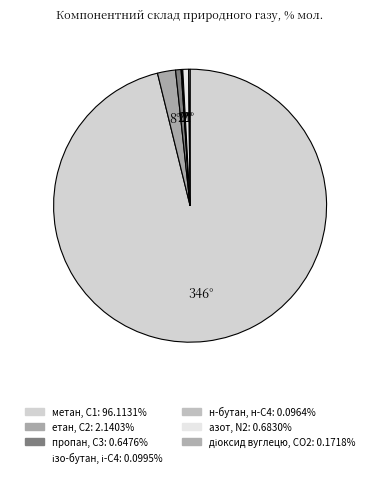

Do метан, С1 and етан, С2 together represent more than half of the pie?

Yes